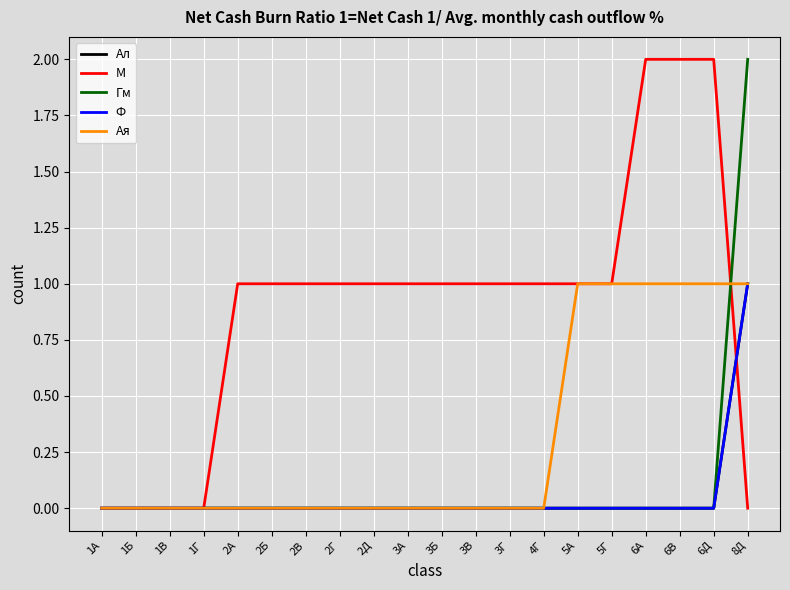

Is this an area chart (filled region under the line)?

No